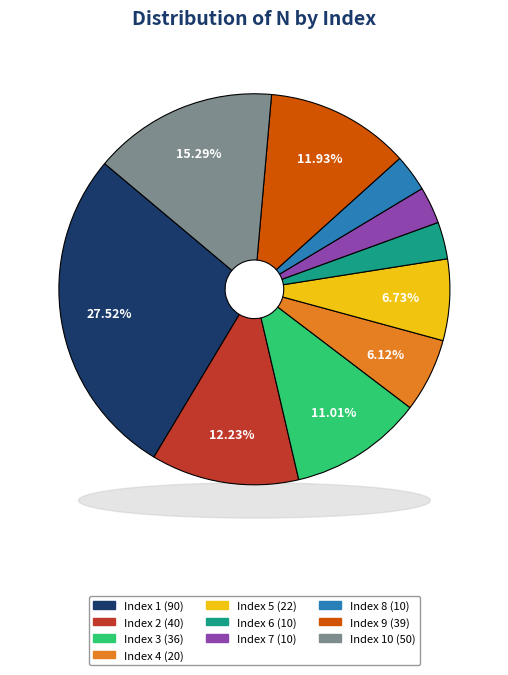

Is 7 the majority of the pie?

No